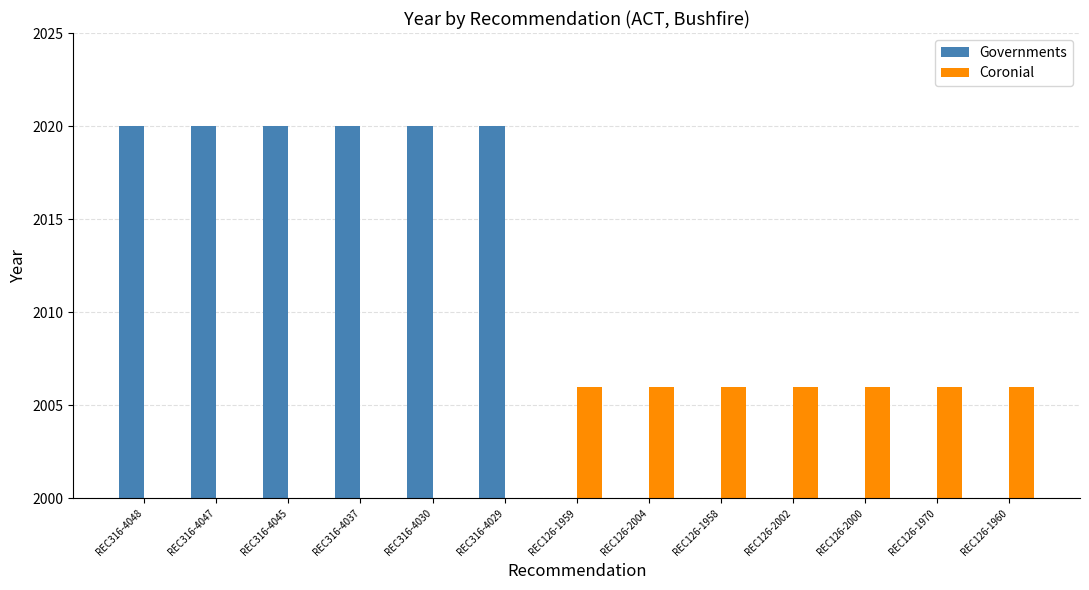

At which category does the chart reach its peak across all series?

REC316-4048